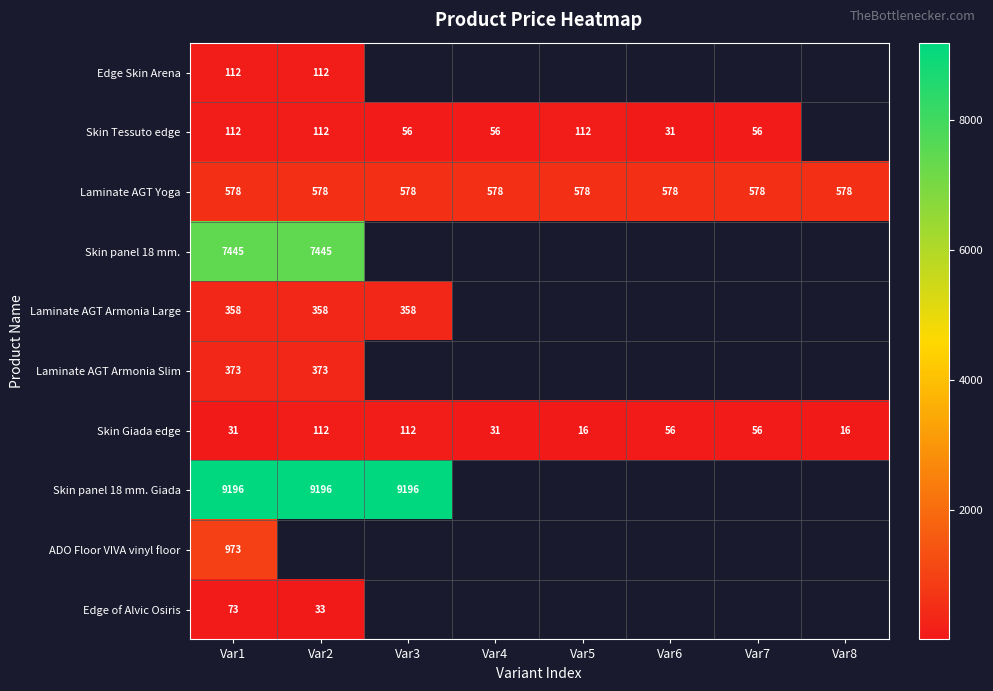

Count the number of categories in the chart.

8